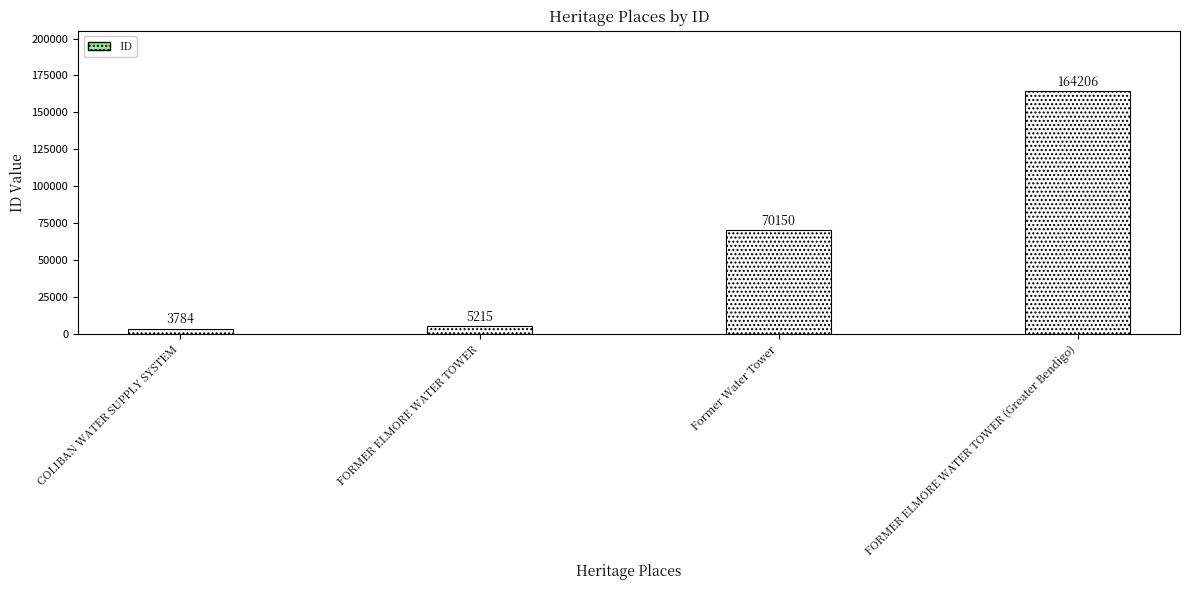

What is the difference between the values at FORMER ELMORE WATER TOWER and COLIBAN WATER SUPPLY SYSTEM?

1431